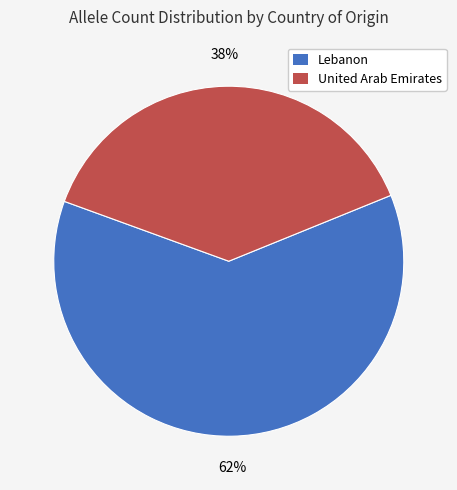

How many slices are in this pie chart?

2